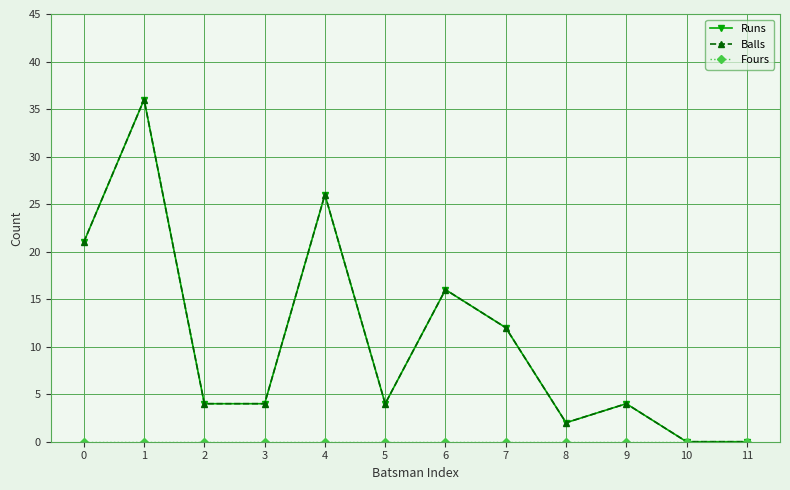

List the labels in order of Balls value, largest first.

1, 4, 0, 6, 7, 2, 3, 5, 9, 8, 10, 11